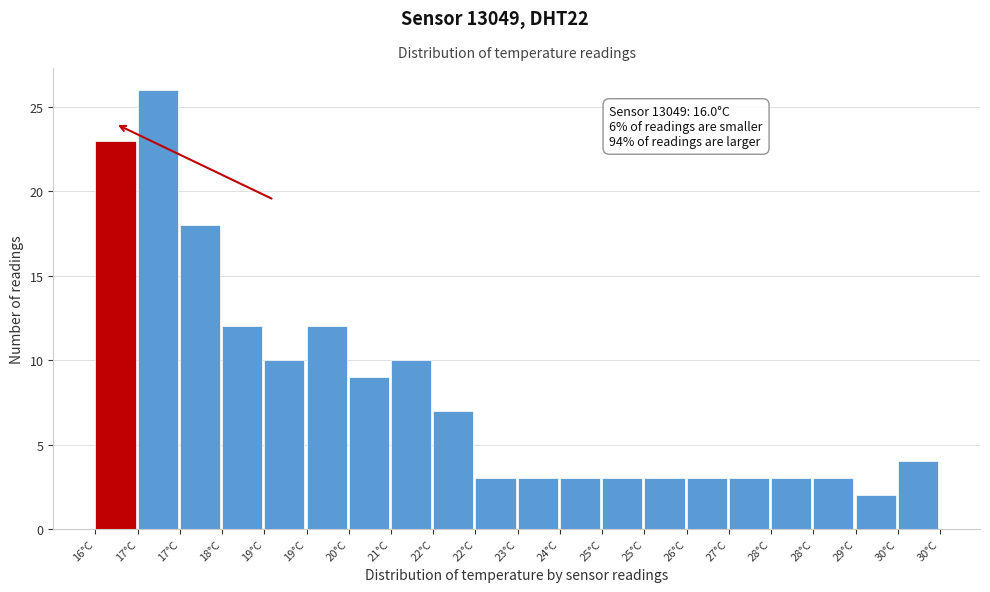

How many values are below 4?

10